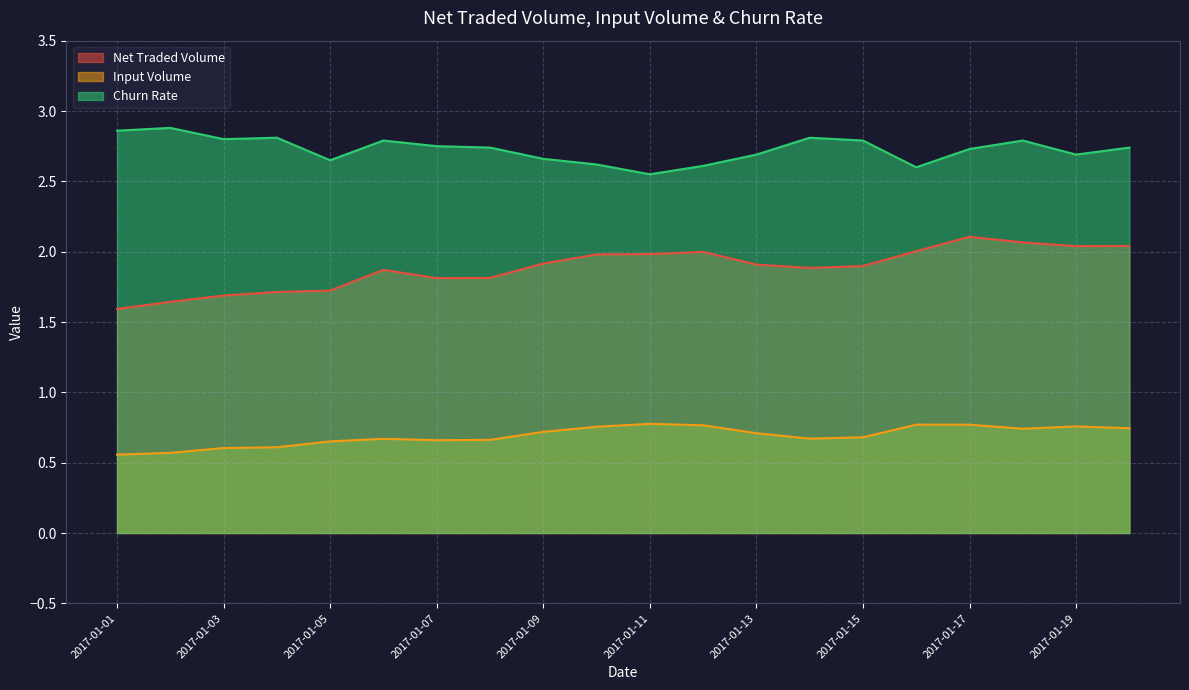

Reading left to right, transcribe all the data shown in this chart.

Net Traded Volume: 2017-01-01=1.6	2017-01-02=1.6	2017-01-03=1.7	2017-01-04=1.7	2017-01-05=1.7	2017-01-06=1.9	2017-01-07=1.8	2017-01-08=1.8	2017-01-09=1.9	2017-01-10=2.0	2017-01-11=2.0	2017-01-12=2.0	2017-01-13=1.9	2017-01-14=1.9	2017-01-15=1.9	2017-01-16=2.0	2017-01-17=2.1	2017-01-18=2.1	2017-01-19=2.0	2017-01-20=2.0
Input Volume: 2017-01-01=0.6	2017-01-02=0.6	2017-01-03=0.6	2017-01-04=0.6	2017-01-05=0.7	2017-01-06=0.7	2017-01-07=0.7	2017-01-08=0.7	2017-01-09=0.7	2017-01-10=0.8	2017-01-11=0.8	2017-01-12=0.8	2017-01-13=0.7	2017-01-14=0.7	2017-01-15=0.7	2017-01-16=0.8	2017-01-17=0.8	2017-01-18=0.7	2017-01-19=0.8	2017-01-20=0.7
Churn Rate: 2017-01-01=2.9	2017-01-02=2.9	2017-01-03=2.8	2017-01-04=2.8	2017-01-05=2.6	2017-01-06=2.8	2017-01-07=2.8	2017-01-08=2.7	2017-01-09=2.7	2017-01-10=2.6	2017-01-11=2.5	2017-01-12=2.6	2017-01-13=2.7	2017-01-14=2.8	2017-01-15=2.8	2017-01-16=2.6	2017-01-17=2.7	2017-01-18=2.8	2017-01-19=2.7	2017-01-20=2.7